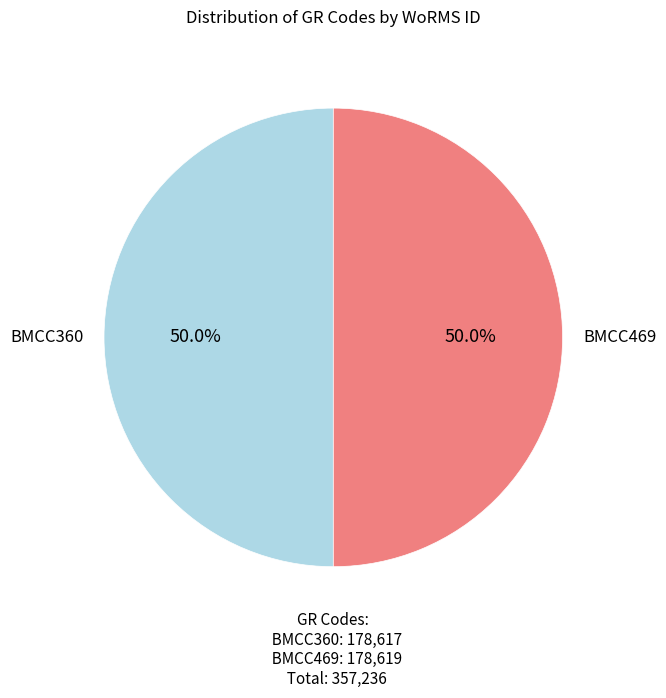

What percentage do BMCC469 and BMCC360 together represent?

100.0%